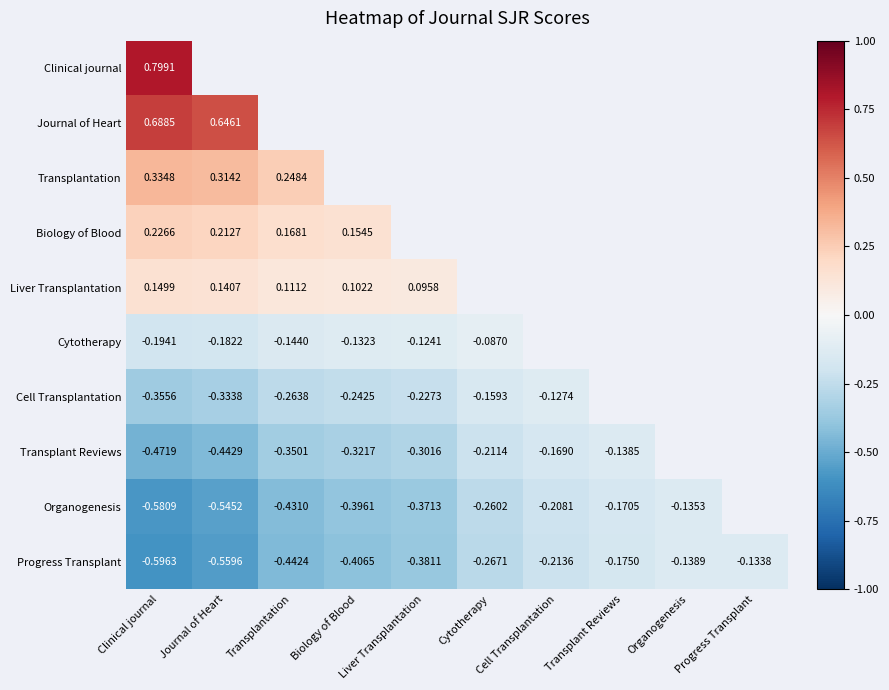

At how many categories does at least one series exceed 0?

5